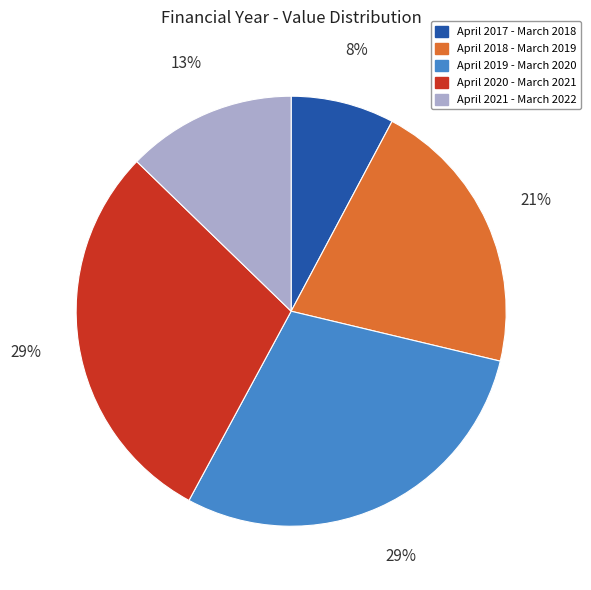

Combined, do April 2017 - March 2018 and April 2021 - March 2022 account for over 50%?

No